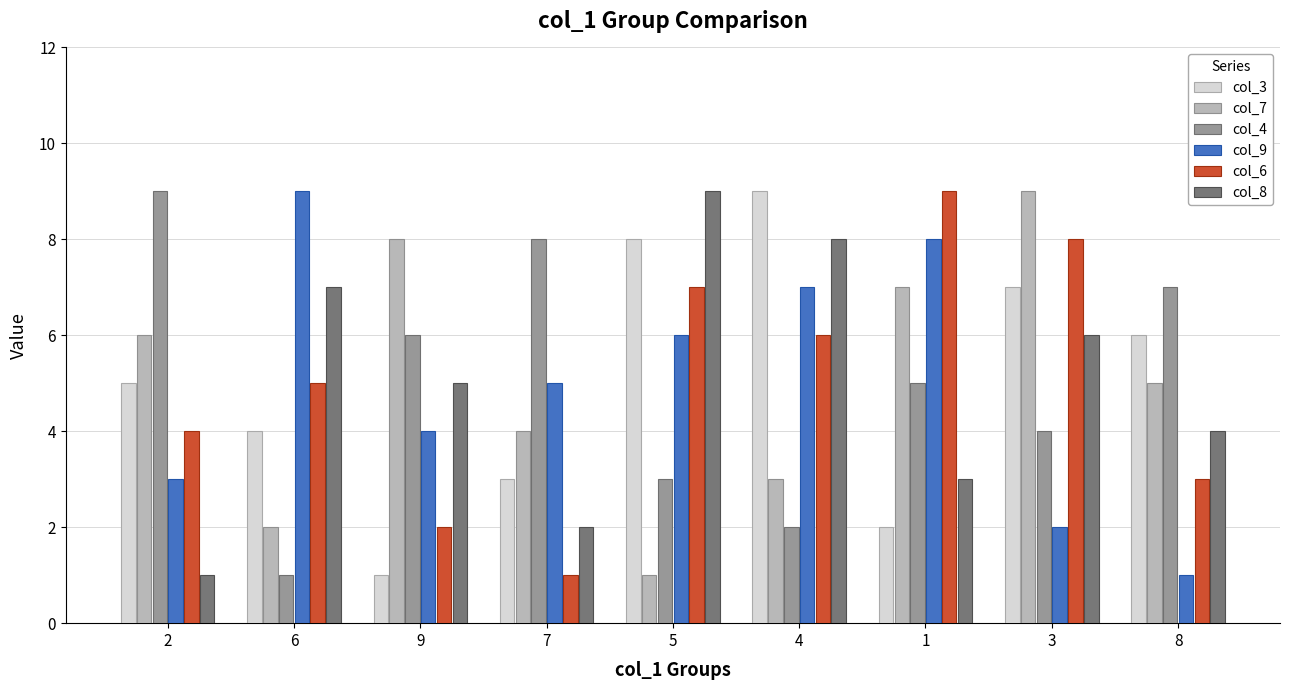

Is it true that col_7 equals 1 at 6?

False